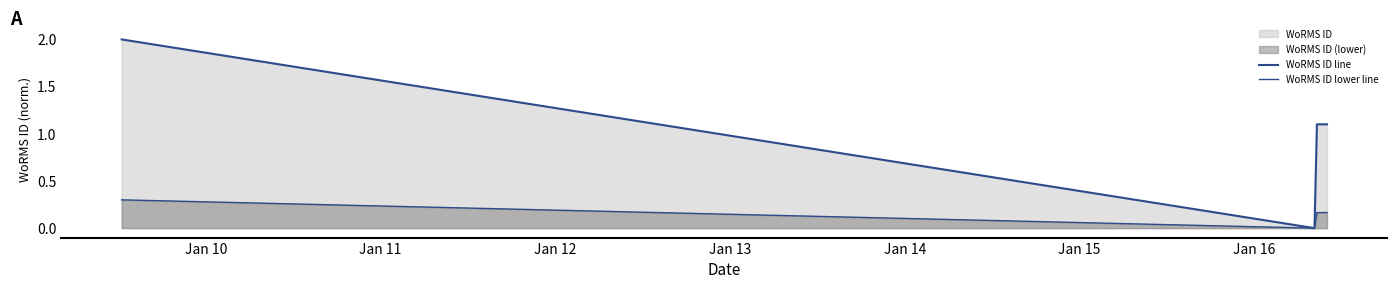

Reading right to left, list all the values displayed in this chart.

WoRMS ID line: 1.1	1.1	1.1	0.0	2.0
WoRMS ID lower line: 0.2	0.2	0.2	0.0	0.3